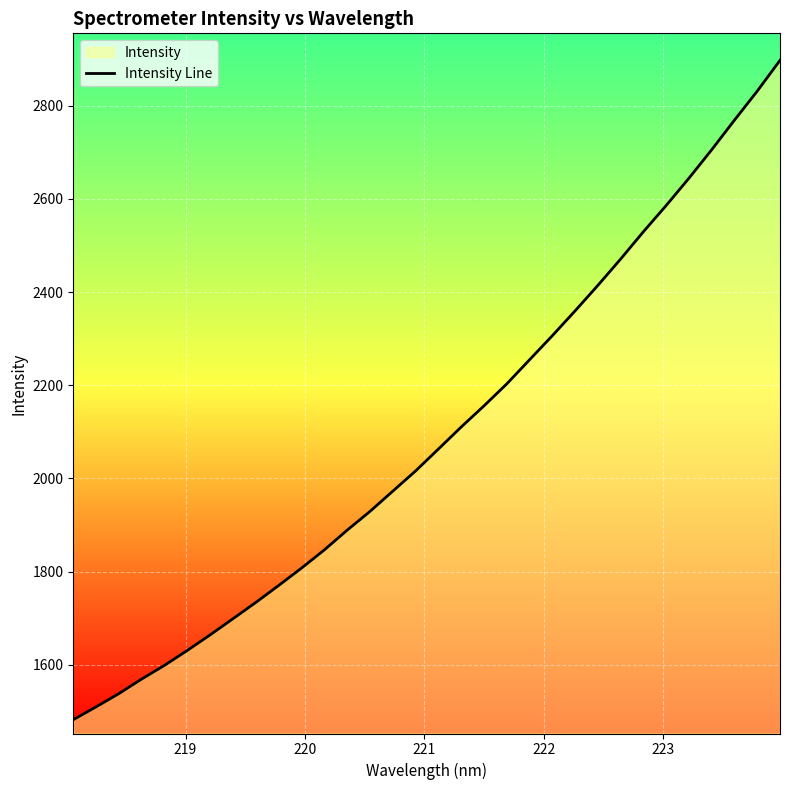

What is the maximum value shown in the chart?

2897.7